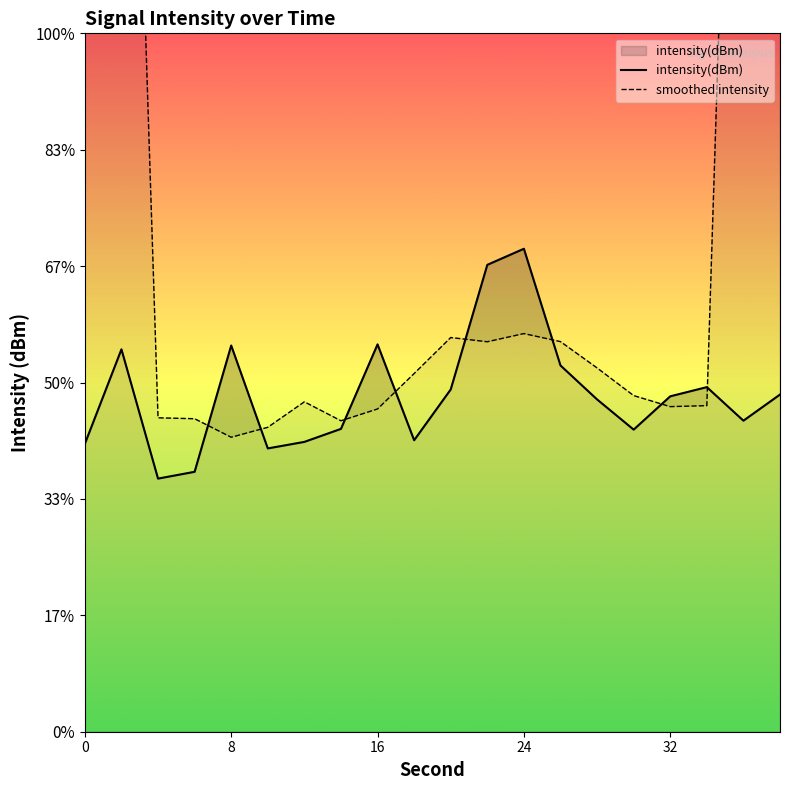

Reading left to right, transcribe all the data shown in this chart.

intensity(dBm): -123.8	-121.8	-124.6	-124.4	-121.7	-123.9	-123.8	-123.5	-121.7	-123.7	-122.6	-120.0	-119.6	-122.1	-122.9	-123.5	-122.8	-122.6	-123.3	-122.8
smoothed intensity: -74.0	-98.9	-123.3	-123.3	-123.7	-123.5	-122.9	-123.3	-123.1	-122.3	-121.5	-121.6	-121.4	-121.6	-122.2	-122.8	-123.0	-123.0	-98.3	-73.7